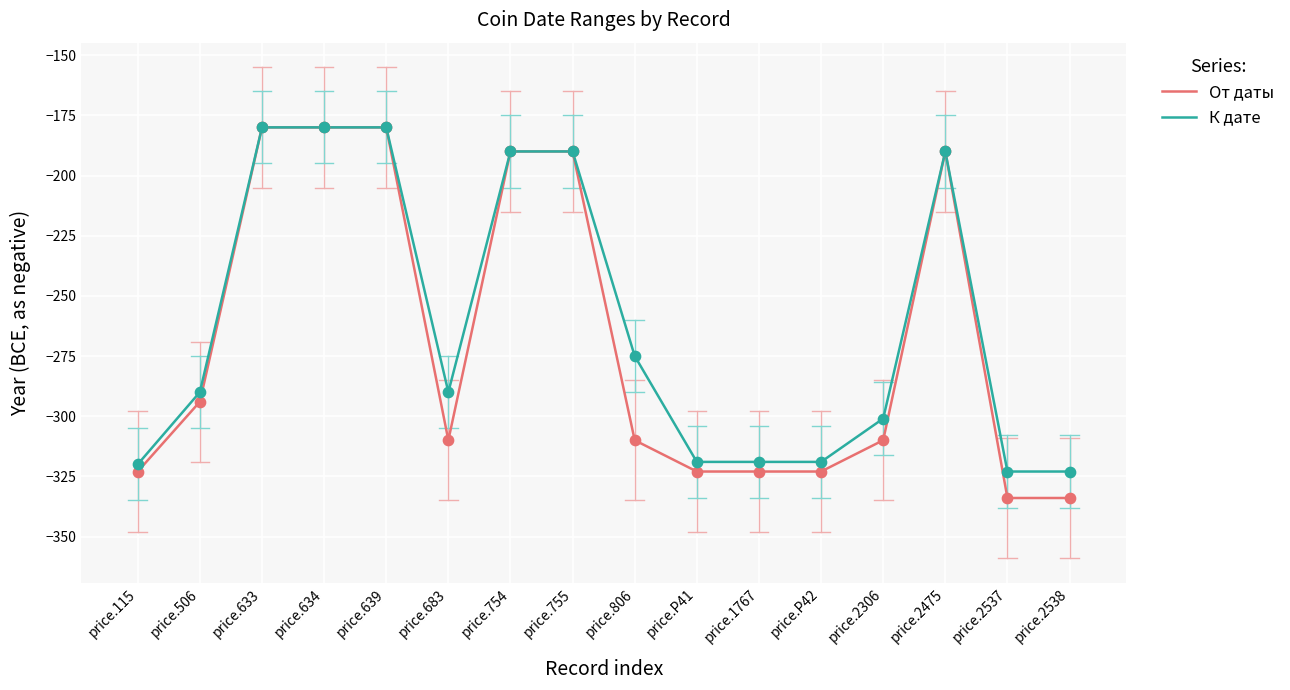

Between price.754 and price.2538, which series saw the biggest shift?

От даты